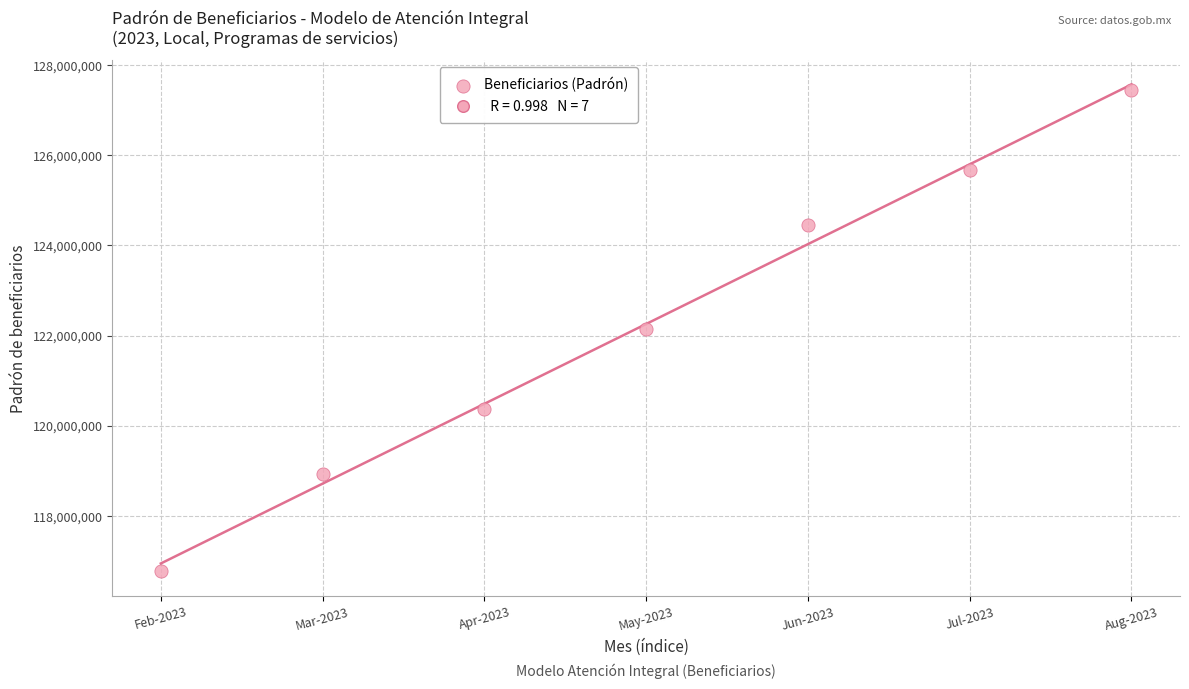

What is the range of Y values (max minus min)?

10681609